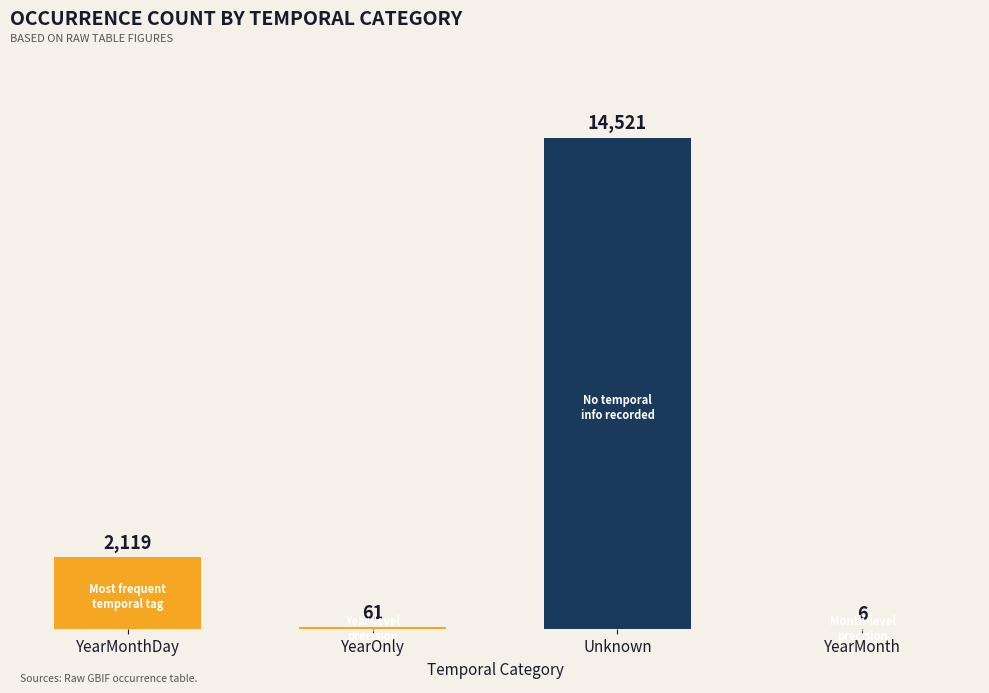

What is the sum of all values?

16707